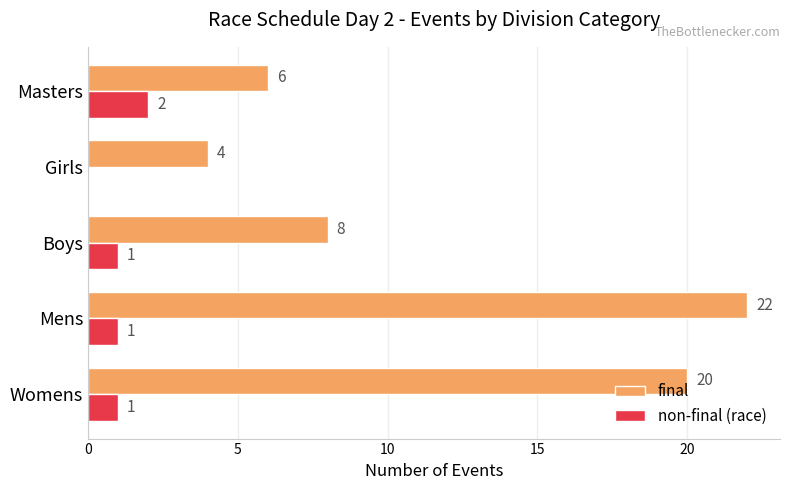

Which series changed the most between Boys and Masters?

final